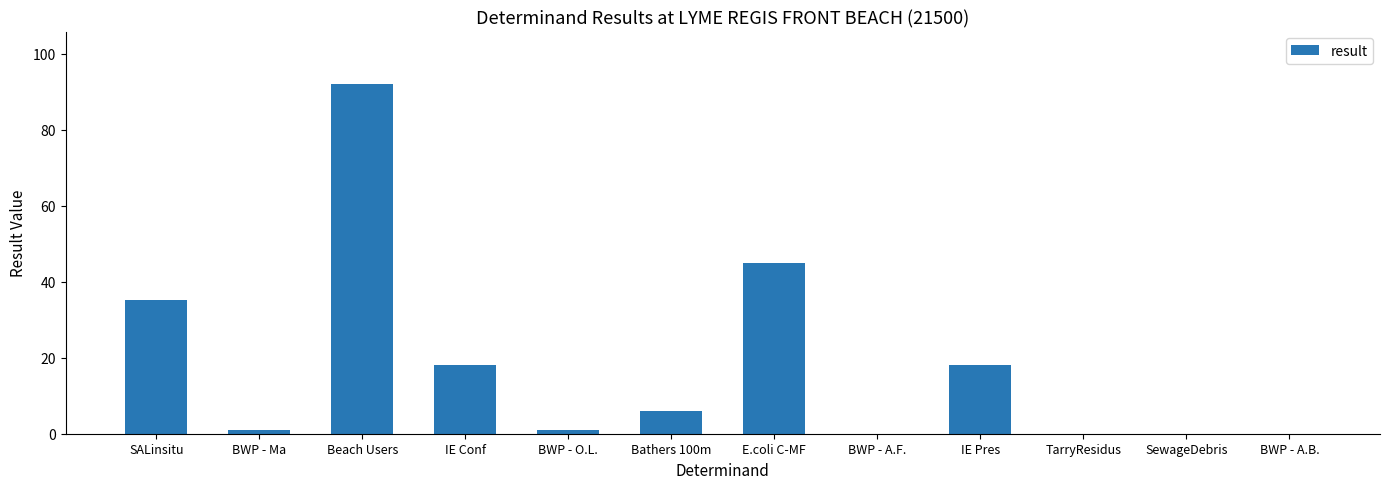

Between E.coli C-MF and TarryResidus, which is larger?

E.coli C-MF